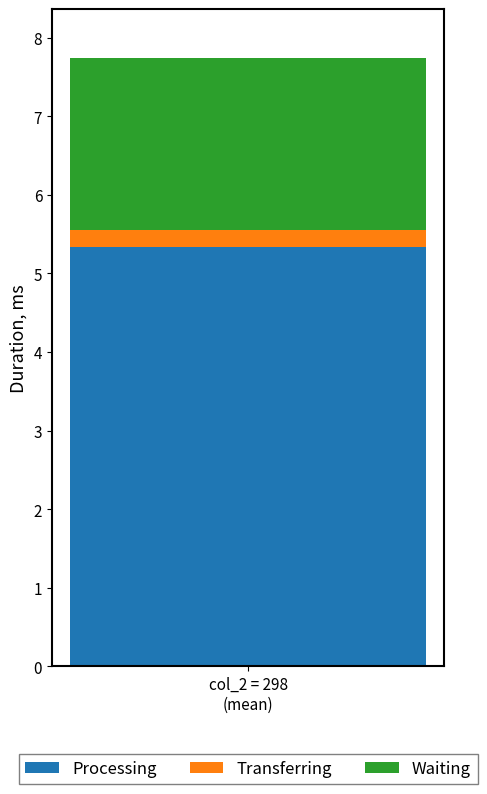

What is the lowest value of the Processing series?

5.3